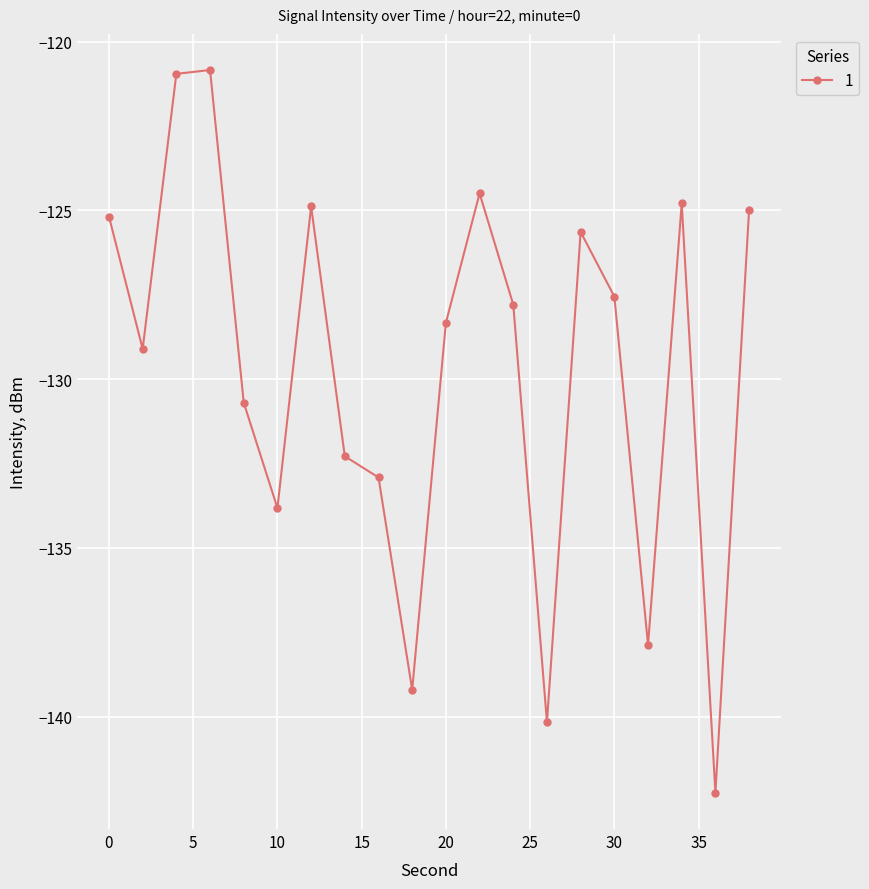

How many interior local valleys (lower than both neighbors) does the data have?

6